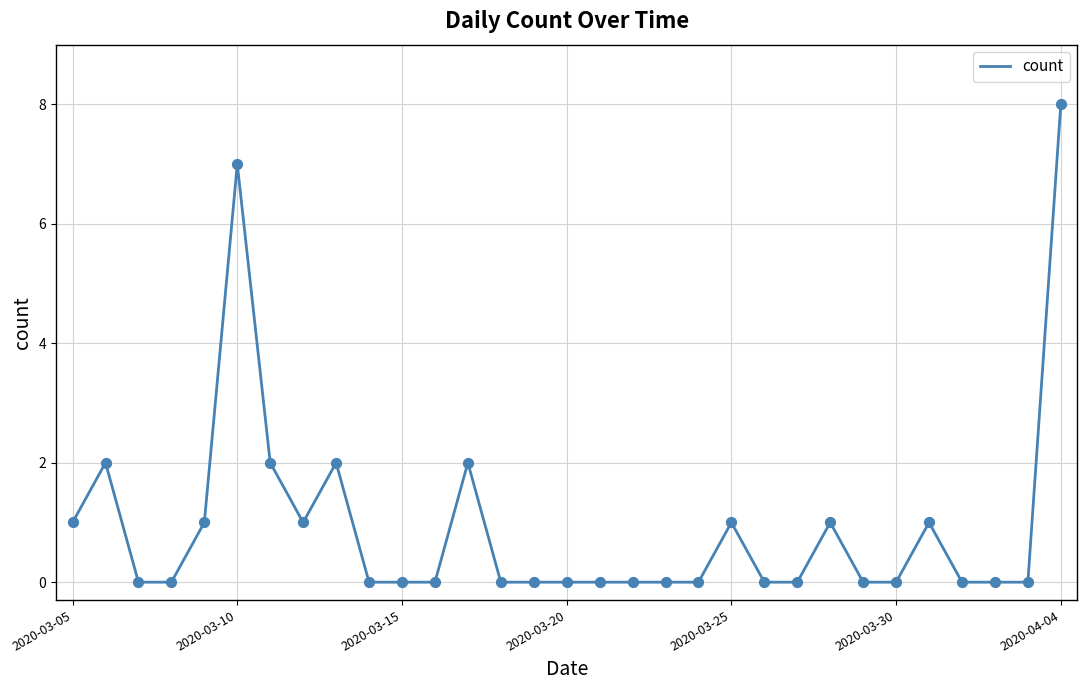

What is the greatest value displayed?

8